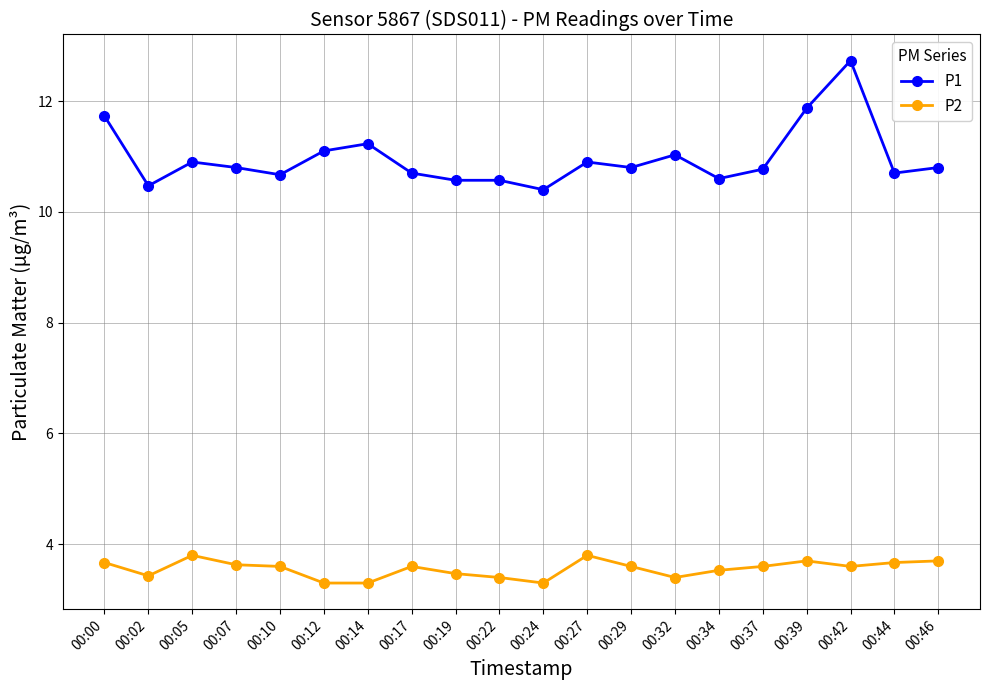

What are all the series names shown in the legend?

P1, P2